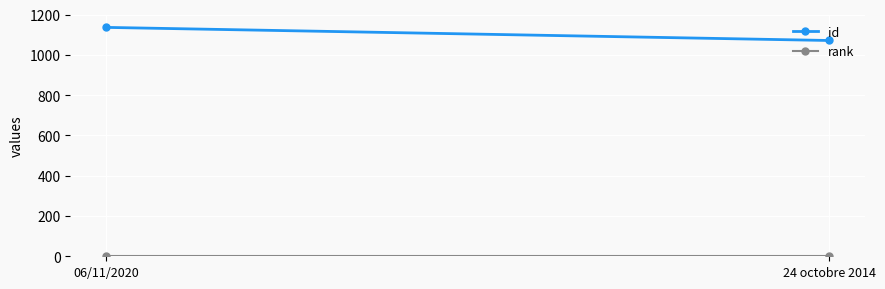

What is the average value of the id series?

1104